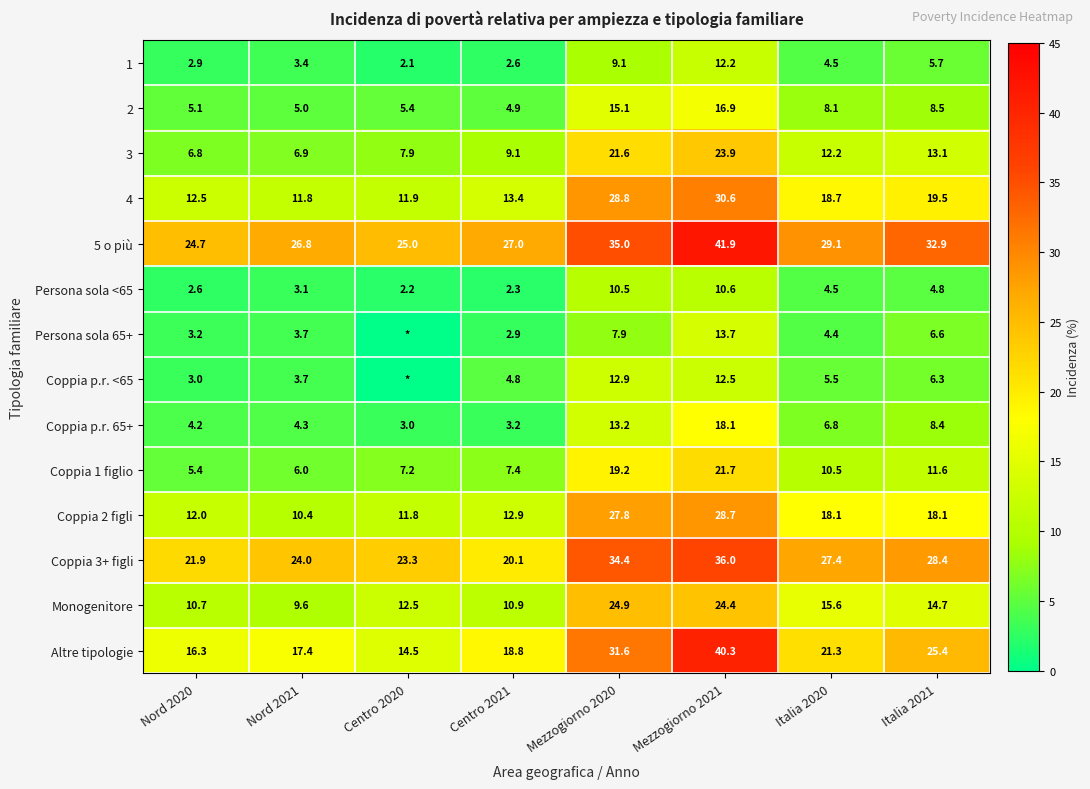

What is the total value across all series at Italia 2020?

186.7